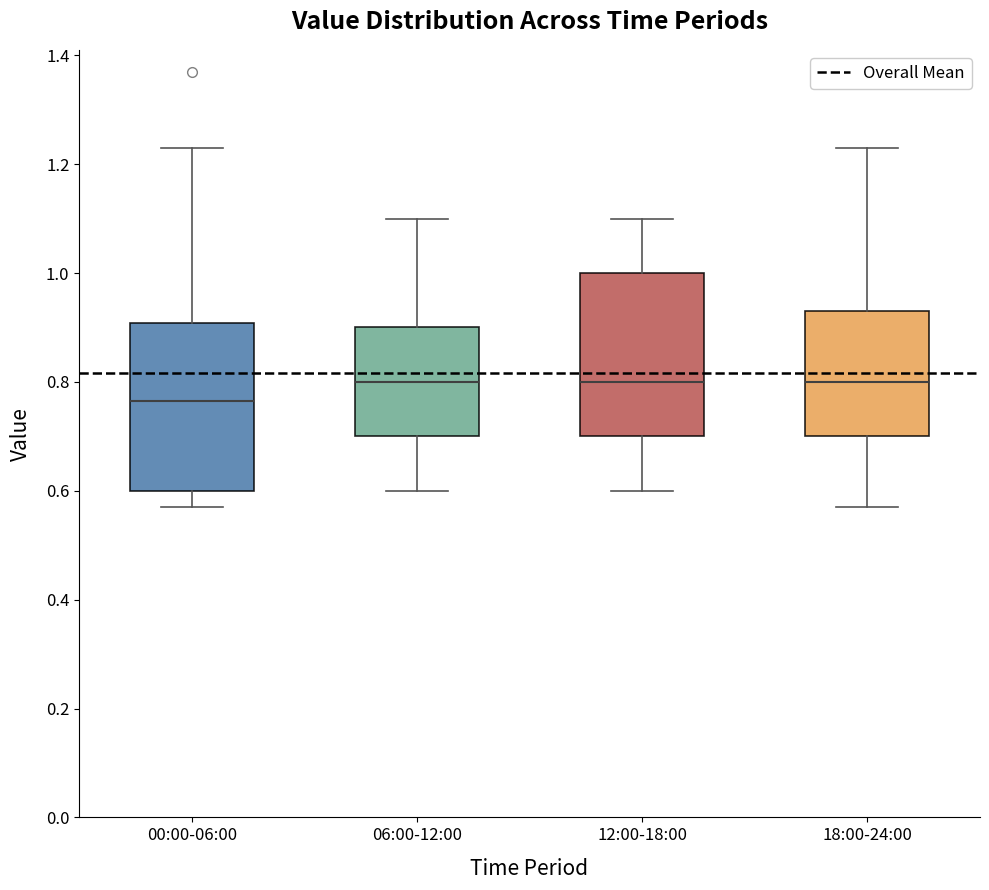

Reading left to right, read every box against the y-axis: the position of its median line, the range the box covers, and the ends of its whiskers. The values are not printed on the chart, so give them approximately, as read against the axis.

00:00-06:00: median 0.76, box 0.60 to 0.90, whiskers 0.58 to 1.24
06:00-12:00: median 0.80, box 0.70 to 0.90, whiskers 0.60 to 1.10
12:00-18:00: median 0.80, box 0.70 to 1.00, whiskers 0.60 to 1.10
18:00-24:00: median 0.80, box 0.70 to 0.94, whiskers 0.58 to 1.24